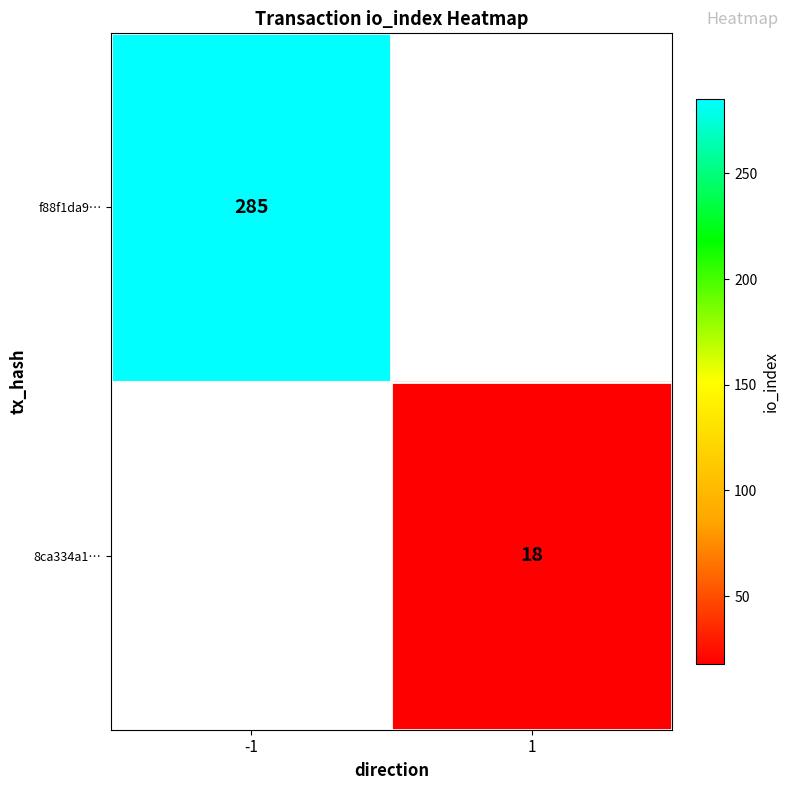

Which has a higher value, 1 or -1?

-1